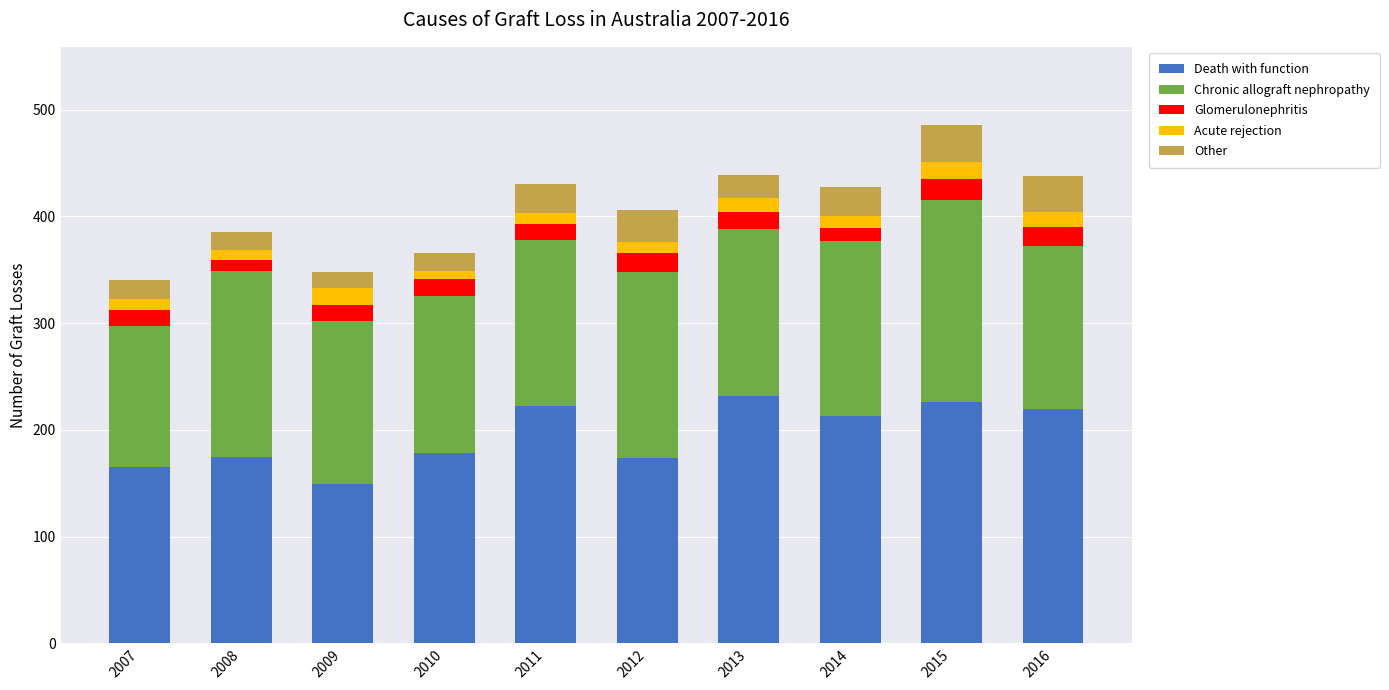

True or false: Death with function has a value of 174 at 2012.

True